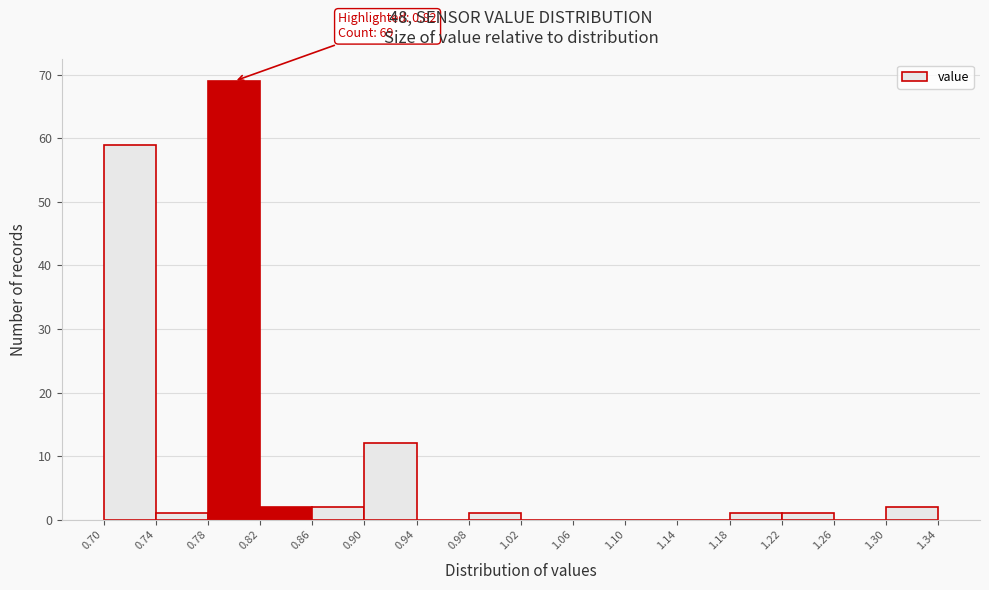

Which range on the x-axis has the tallest bar?

0.78 to 0.82